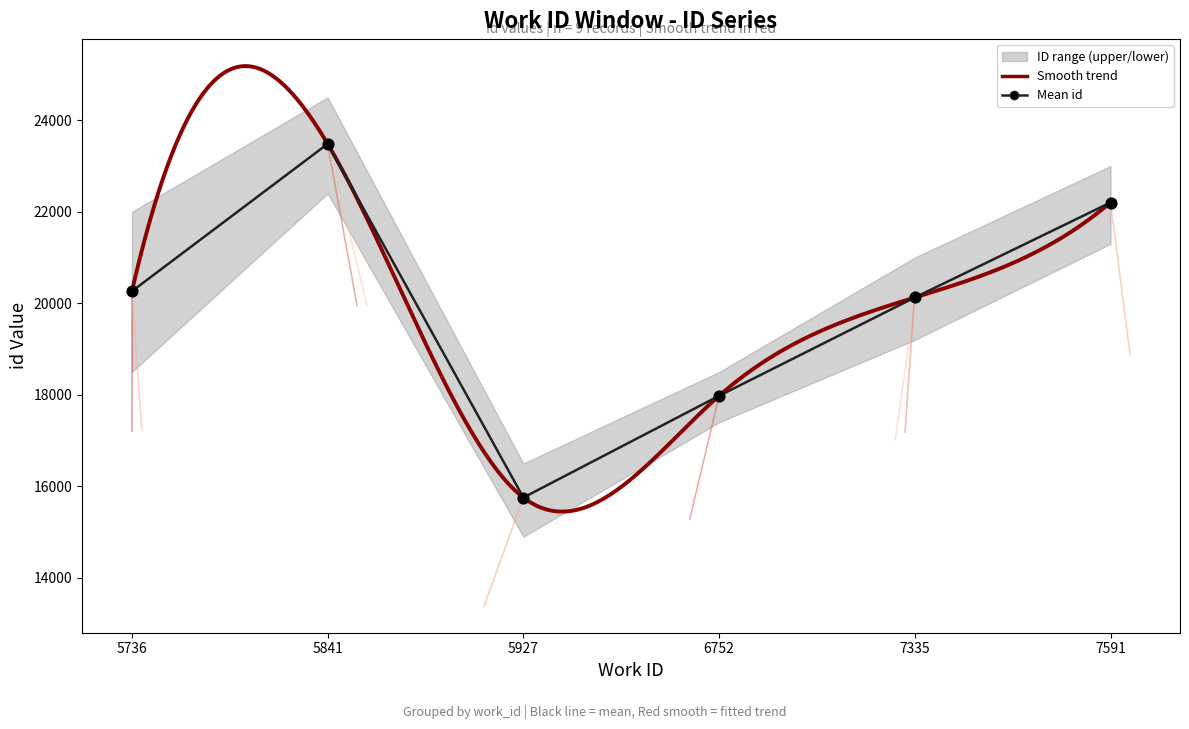

What is the change in value from 5736 to 5841?

+3196